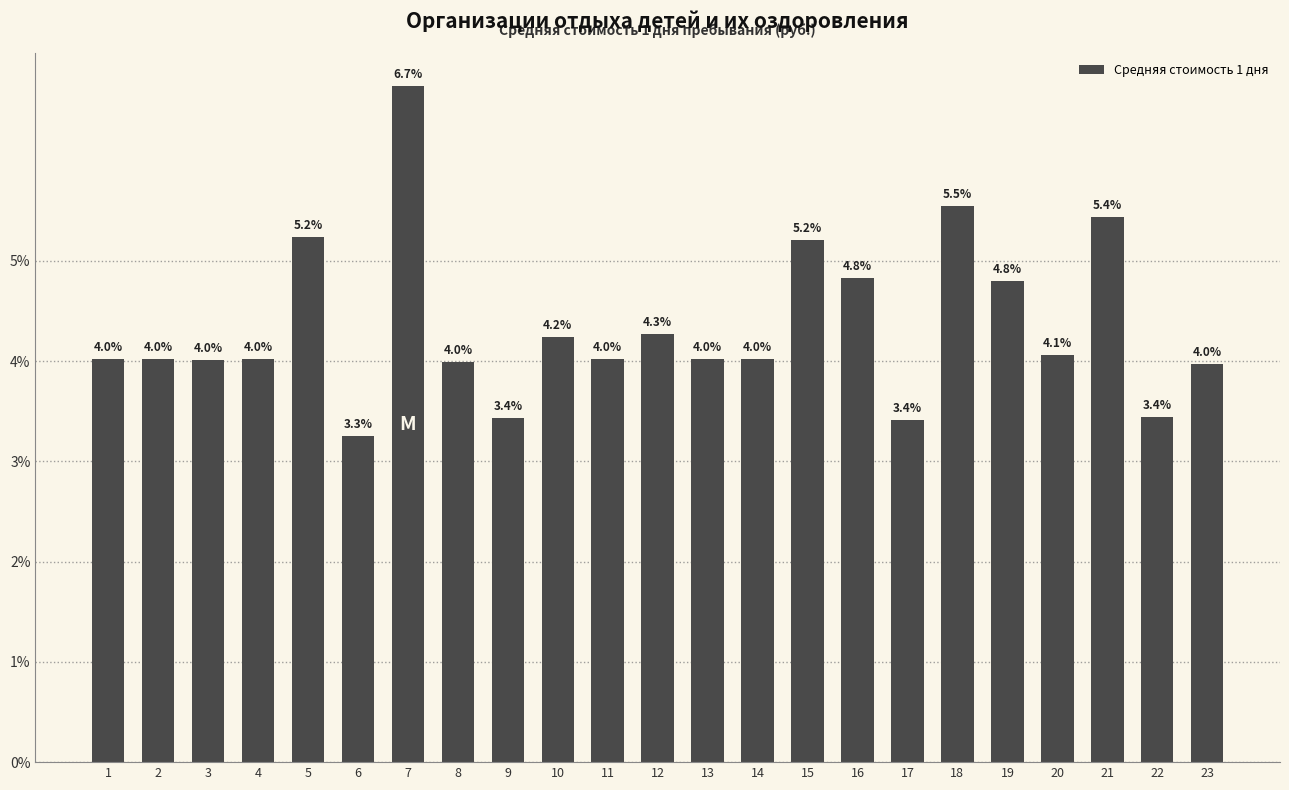

Where is the data nearest to the value 4?

8